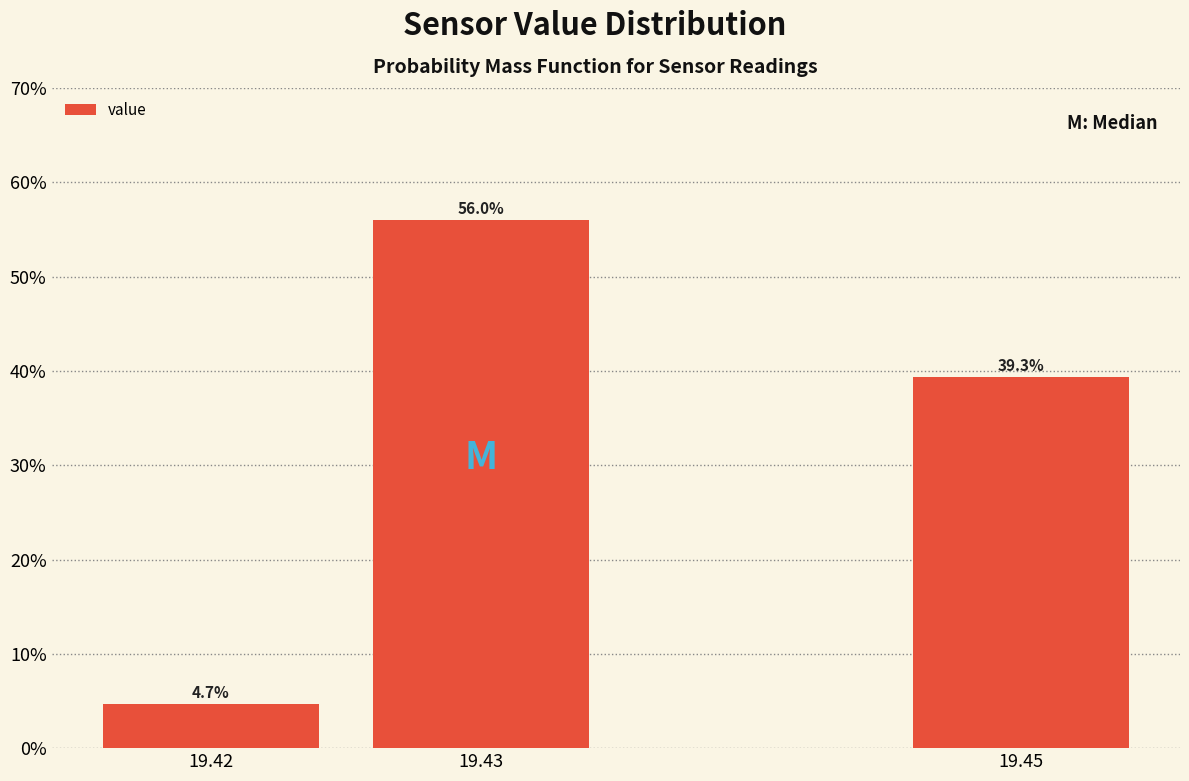

Reading right to left, extract all data points from this chart.

19.45=39.3	19.43=56.0	19.42=4.7